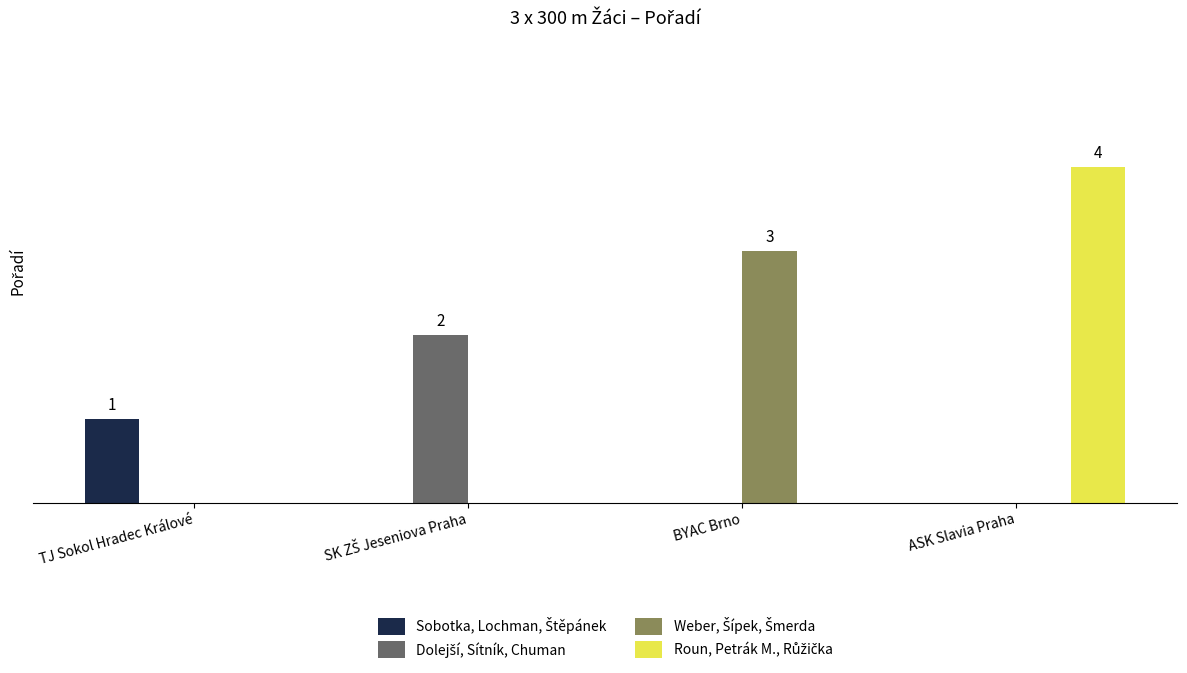

Are the bars grouped side by side (vs. stacked)?

Yes